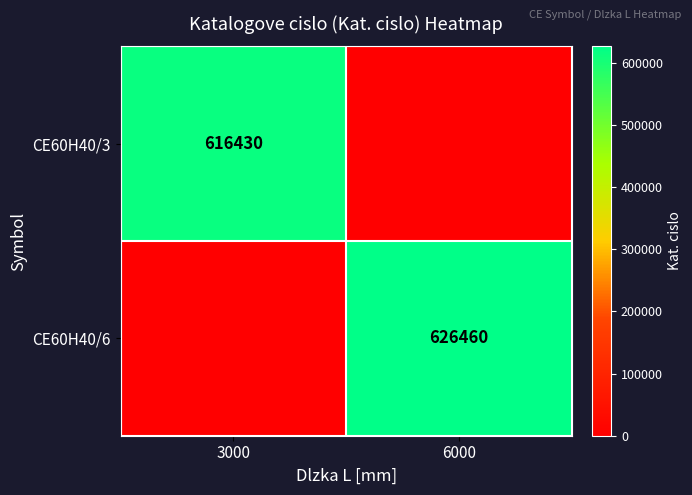

At which category does the chart reach its peak across all series?

6000